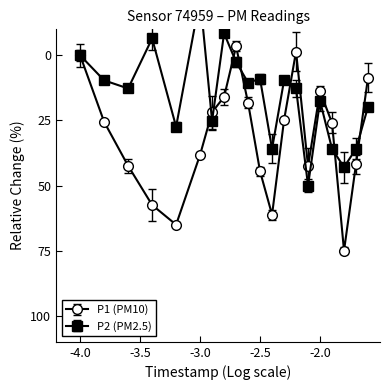

How many series are shown in this chart?

2